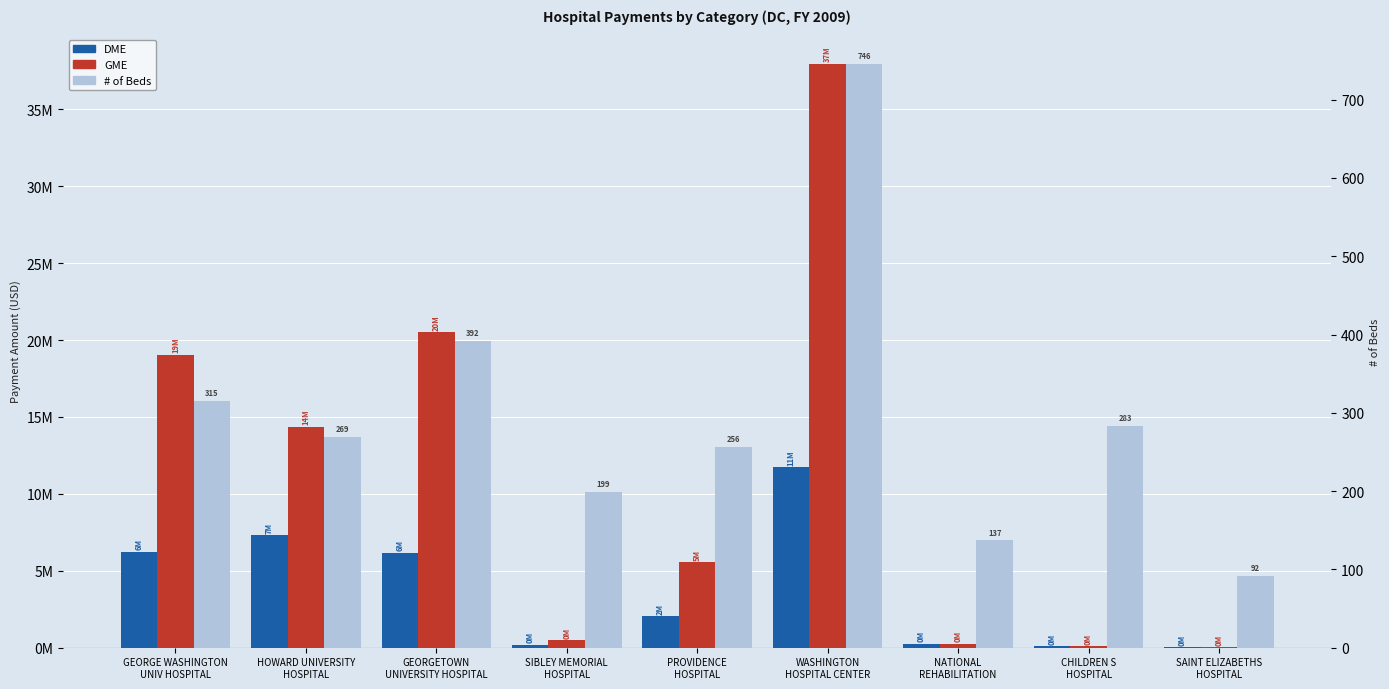

At which label is GME closest to 18990143?

GEORGE WASHINGTON
UNIV HOSPITAL